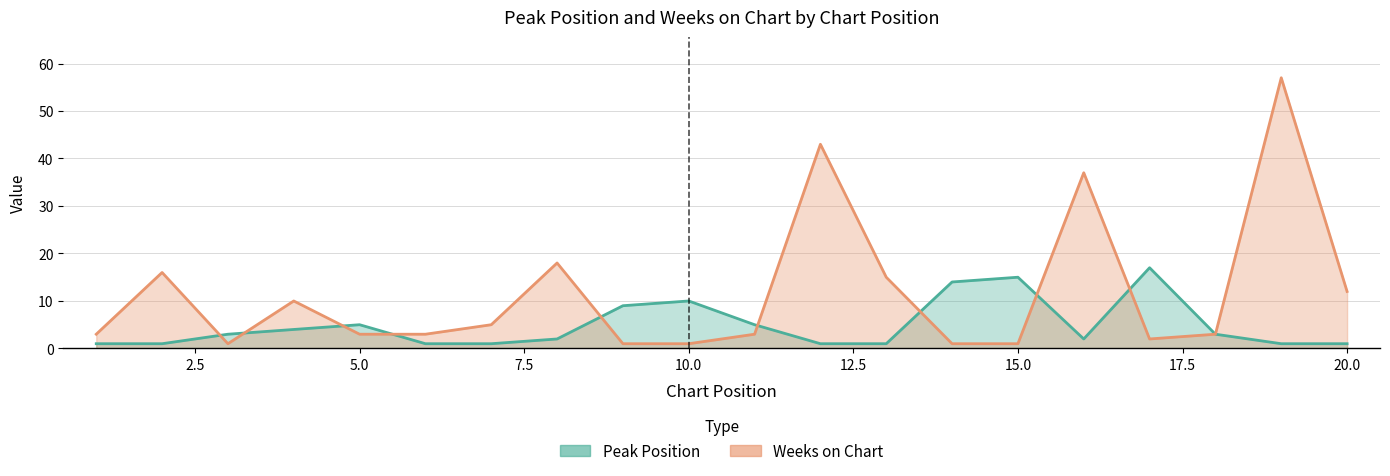

List the series in order of their overall mean, highest first.

Weeks on Chart, Peak Position